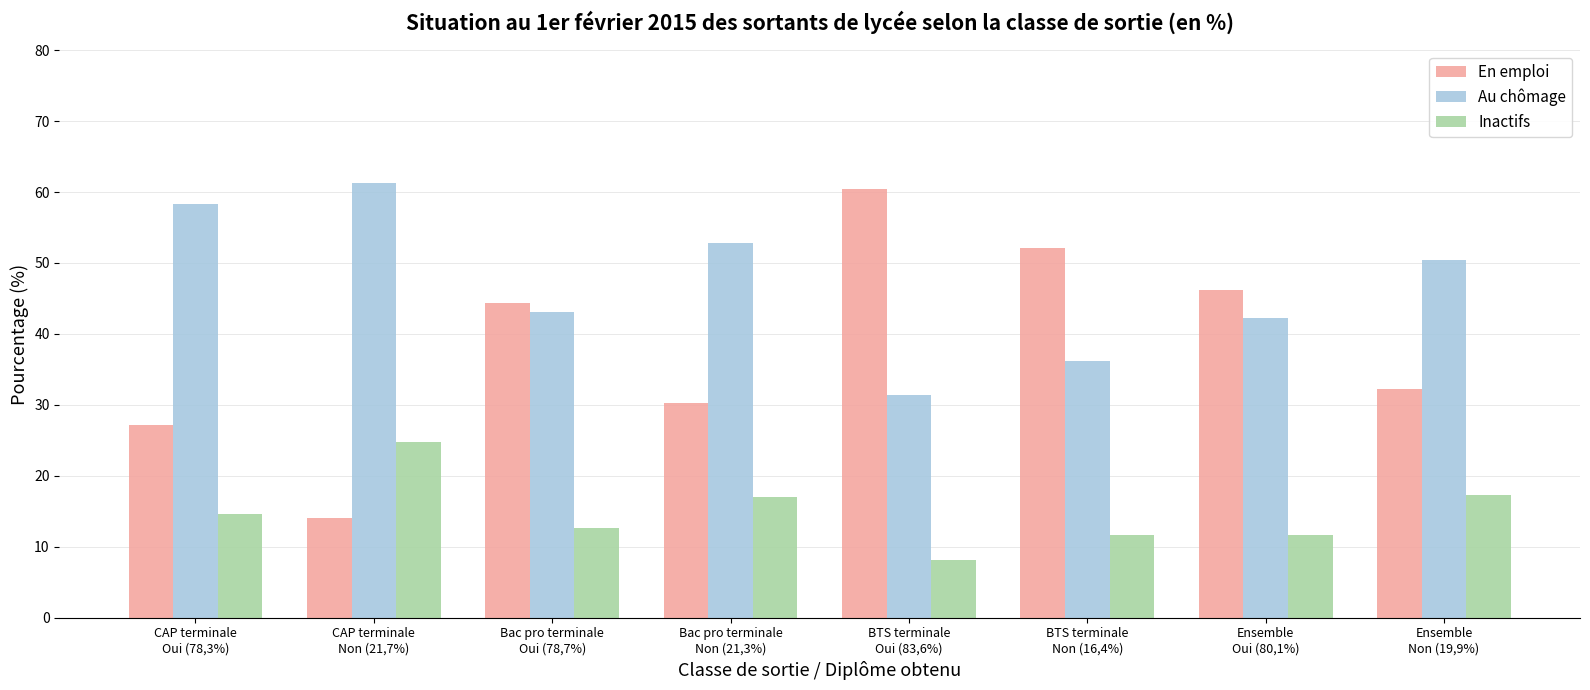

At how many categories does at least one series exceed 45?

7